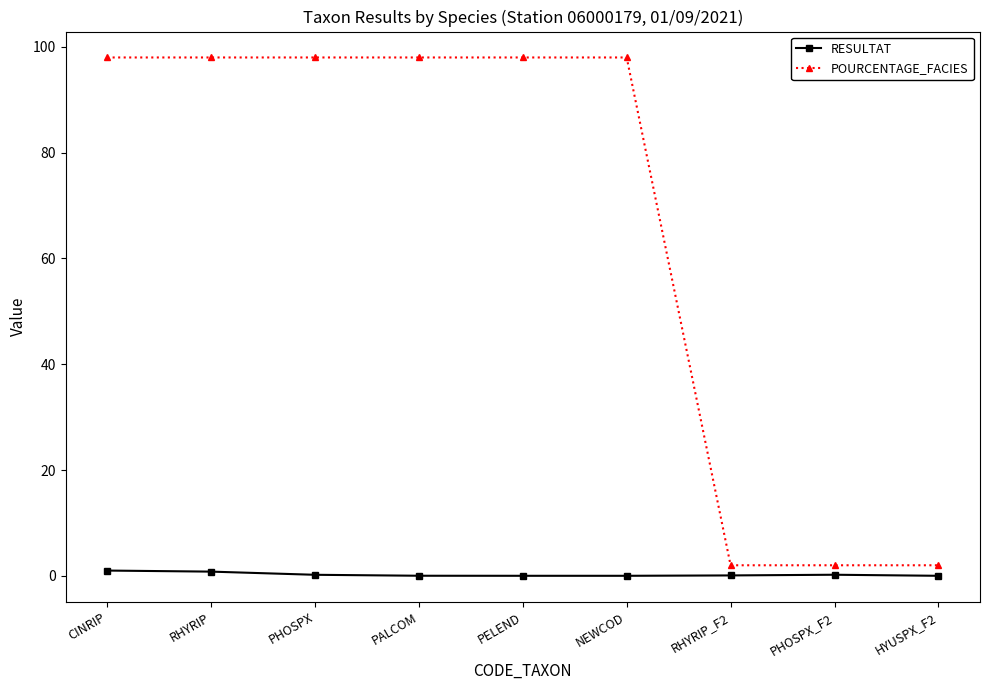

At how many categories does at least one series exceed 54?

6